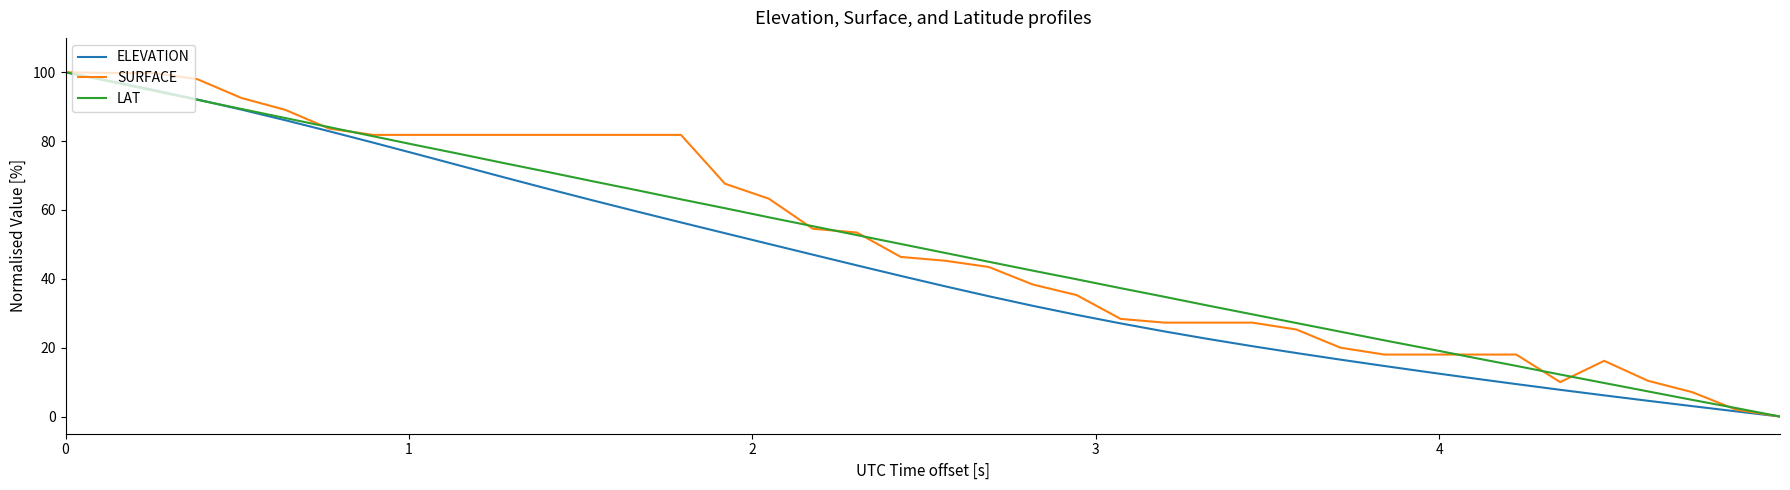

Which series has the largest total across all categories?

SURFACE